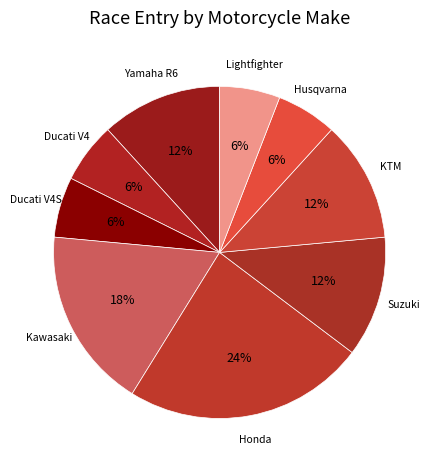

How many slices are in this pie chart?

9